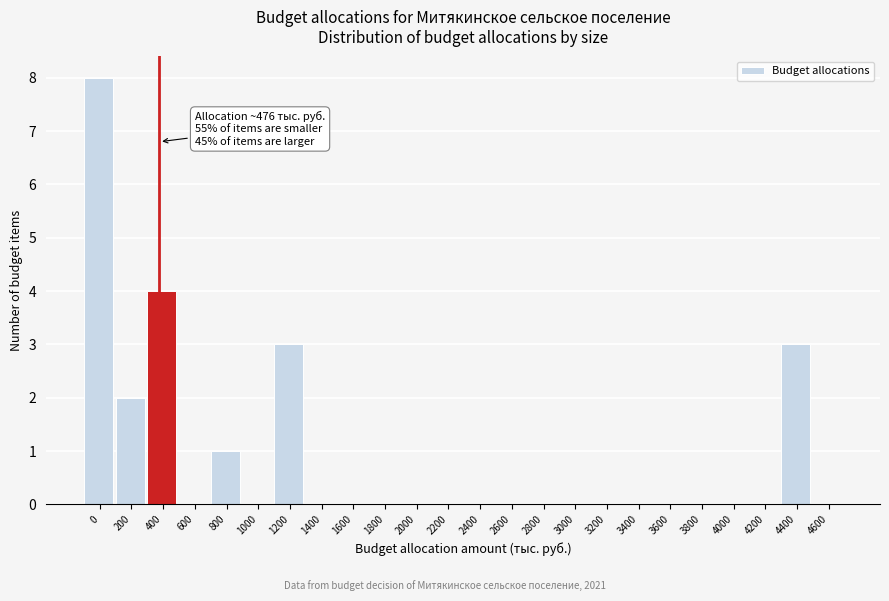

Reading left to right, what are all the values shown in this chart?

0=8	200=2	400=4	600=0	800=1	1000=0	1200=3	1400=0	1600=0	1800=0	2000=0	2200=0	2400=0	2600=0	2800=0	3000=0	3200=0	3400=0	3600=0	3800=0	4000=0	4200=0	4400=3	4600=0